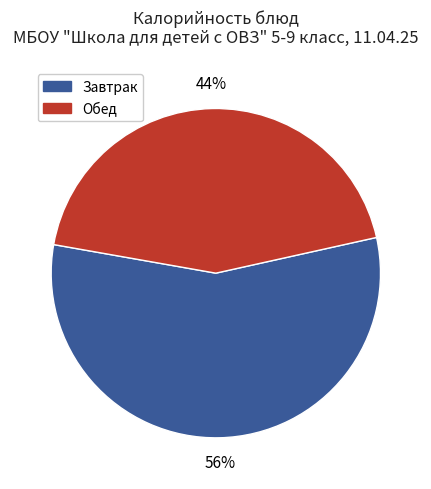

To the nearest percent, what is the average slice percentage?

50%